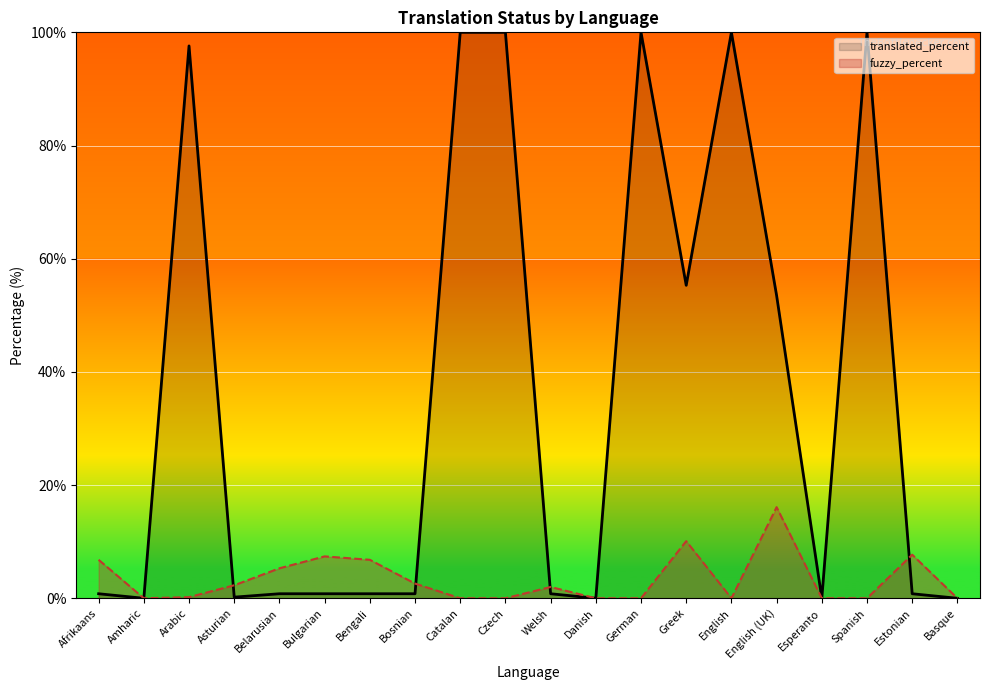

What is the difference between the maximum and minimum values in the translated_percent series?

100.0